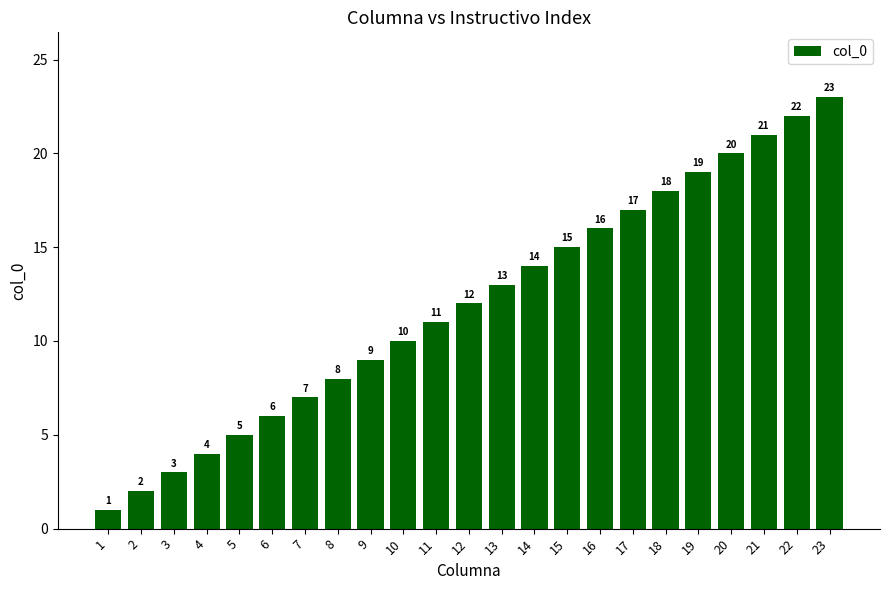

Which has a higher value, 16 or 21?

21